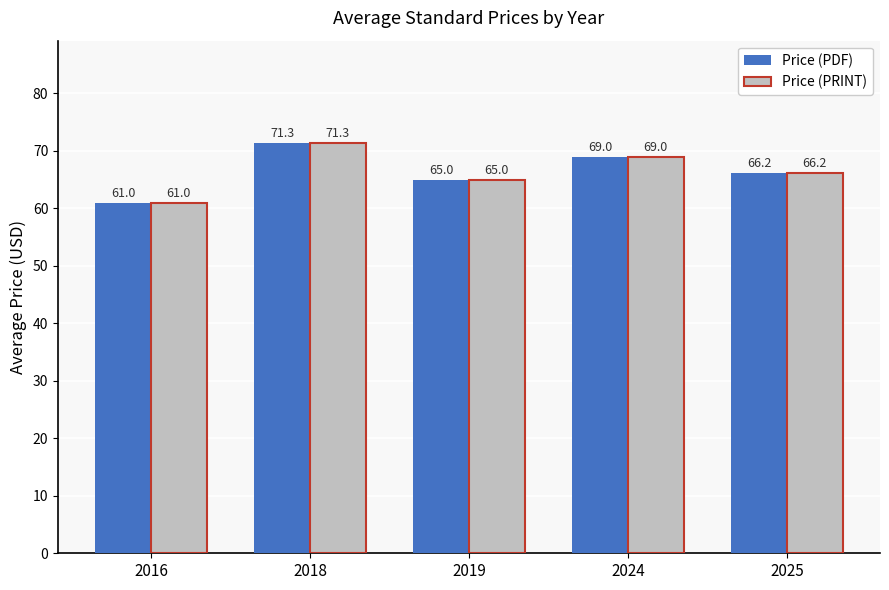

What is the smallest value displayed?

61.0